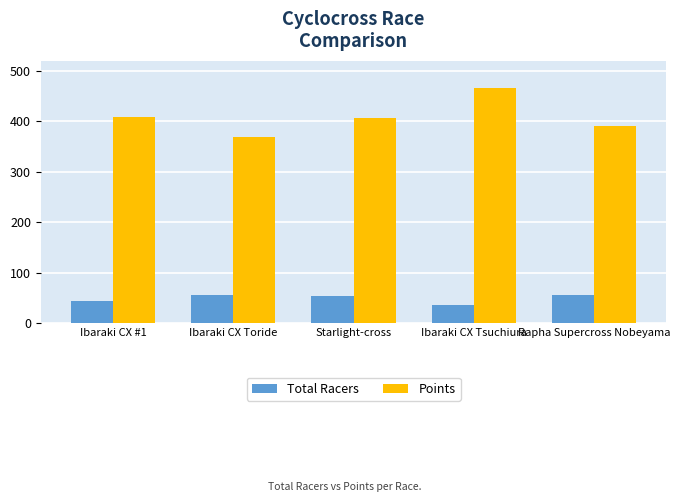

Which series has the widest spread of values?

Points